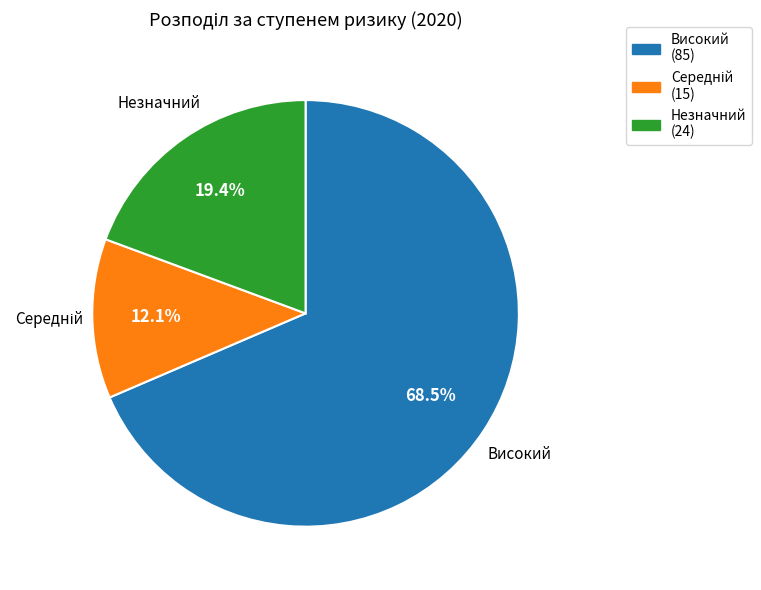

What is the largest slice in the pie chart?

Високий